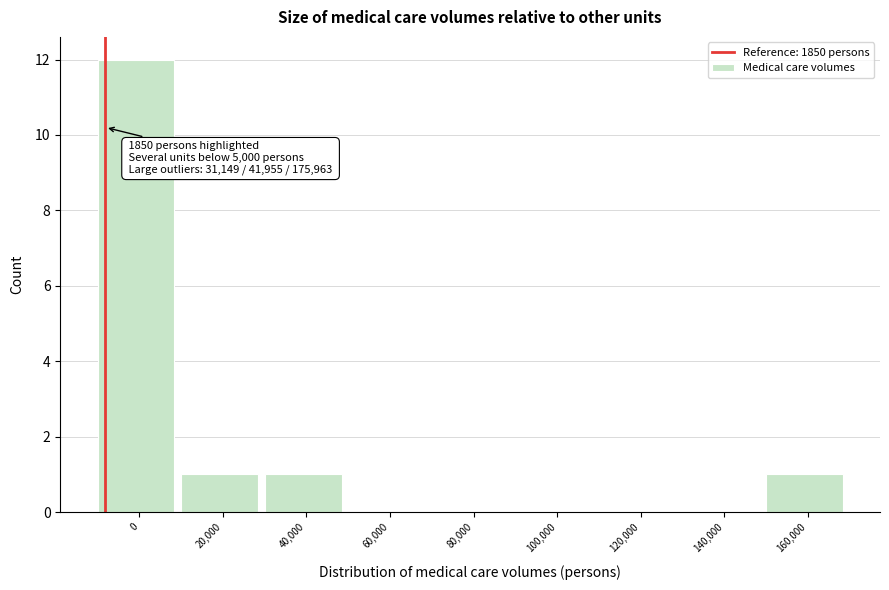

Reading right to left, list all the values displayed in this chart.

160,000=1	140,000=0	120,000=0	100,000=0	80,000=0	60,000=0	40,000=1	20,000=1	0=12